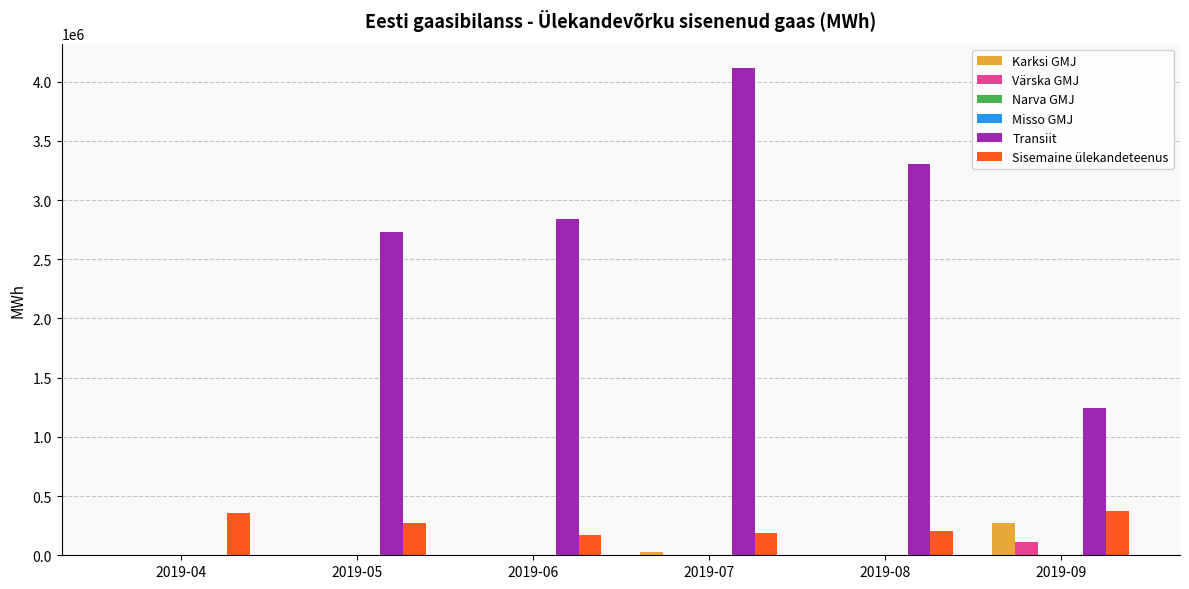

Which label corresponds to the largest value in the chart?

2019-07